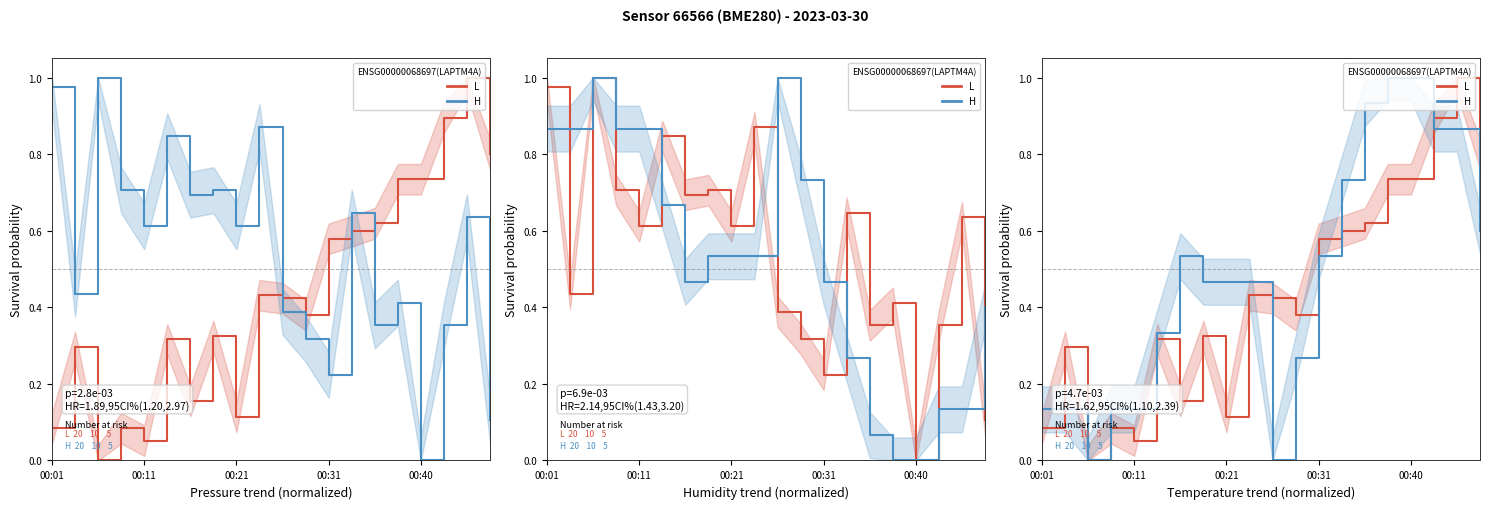

True or false: H has more than 2 interior local peaks.

False